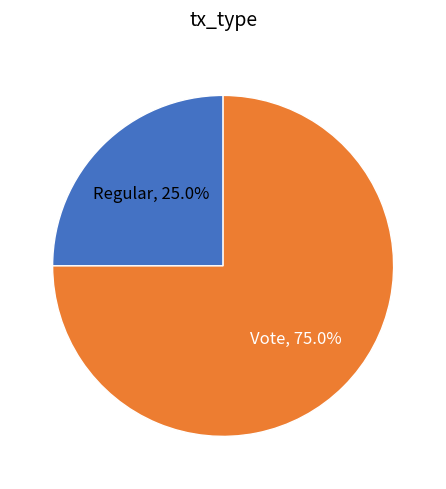

What is the total percentage of Vote and Regular?

100.0%